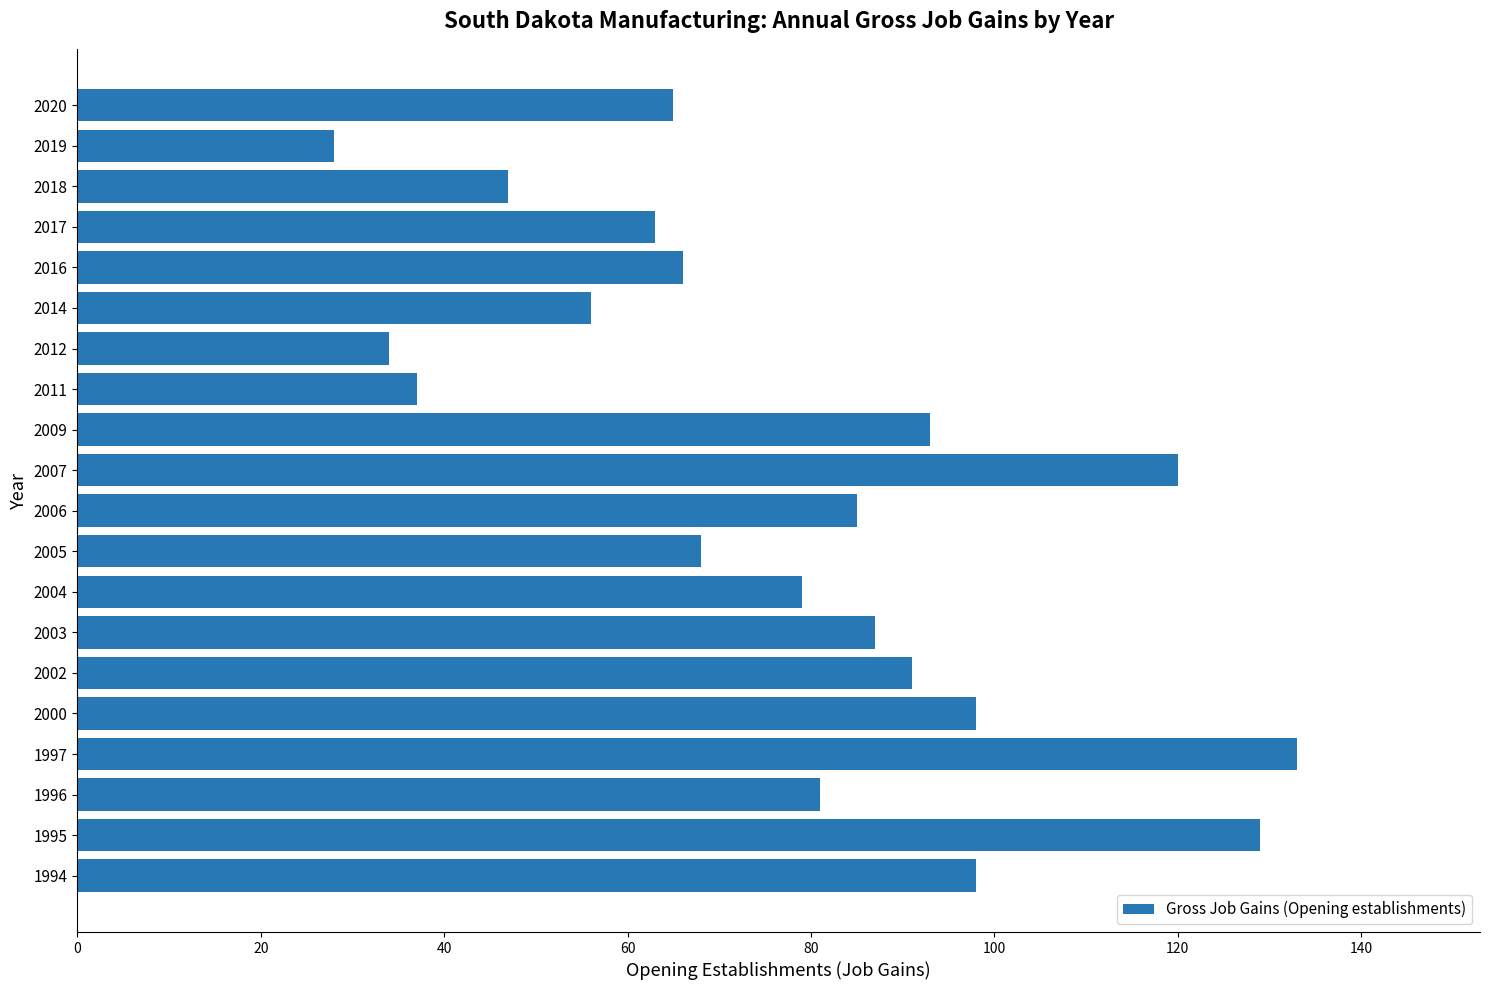

What value does the data have at 1996, to the nearest 10?

80